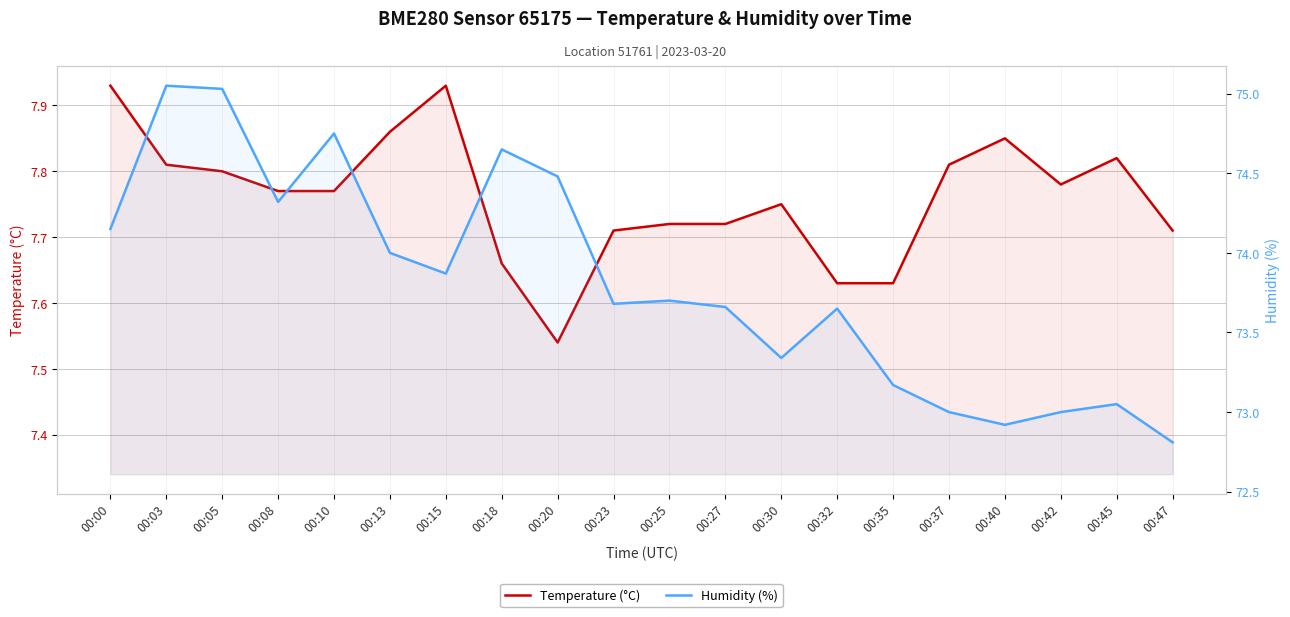

How many lines are shown in the chart?

2